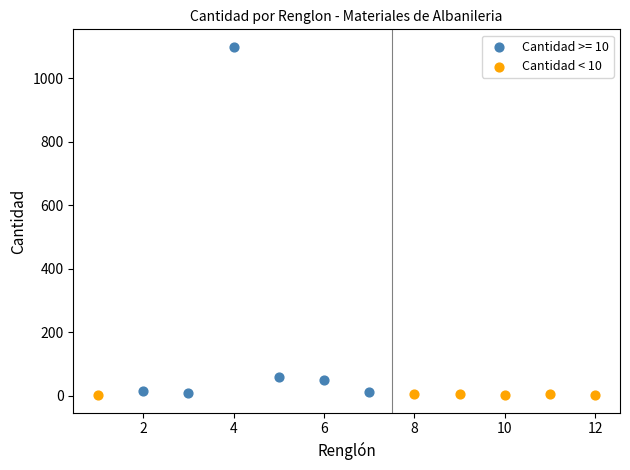

Which series reaches the maximum Y coordinate?

Cantidad >= 10